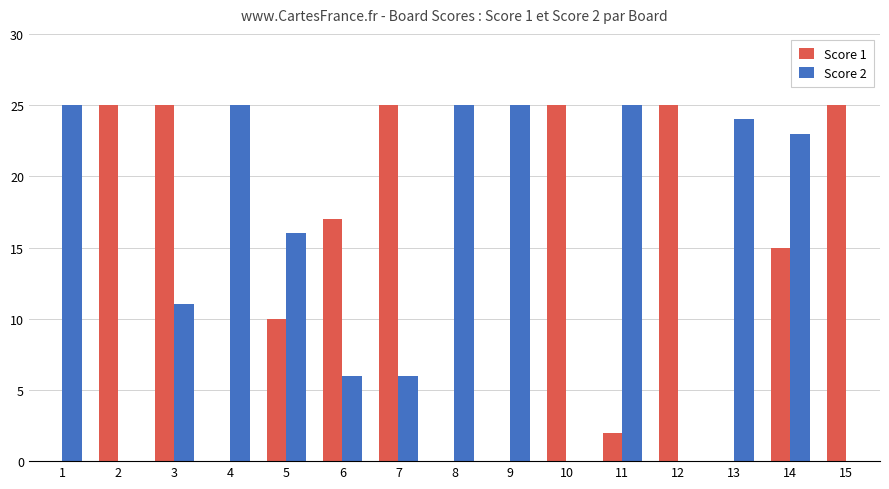

What is the highest value of the Score 1 series?

25